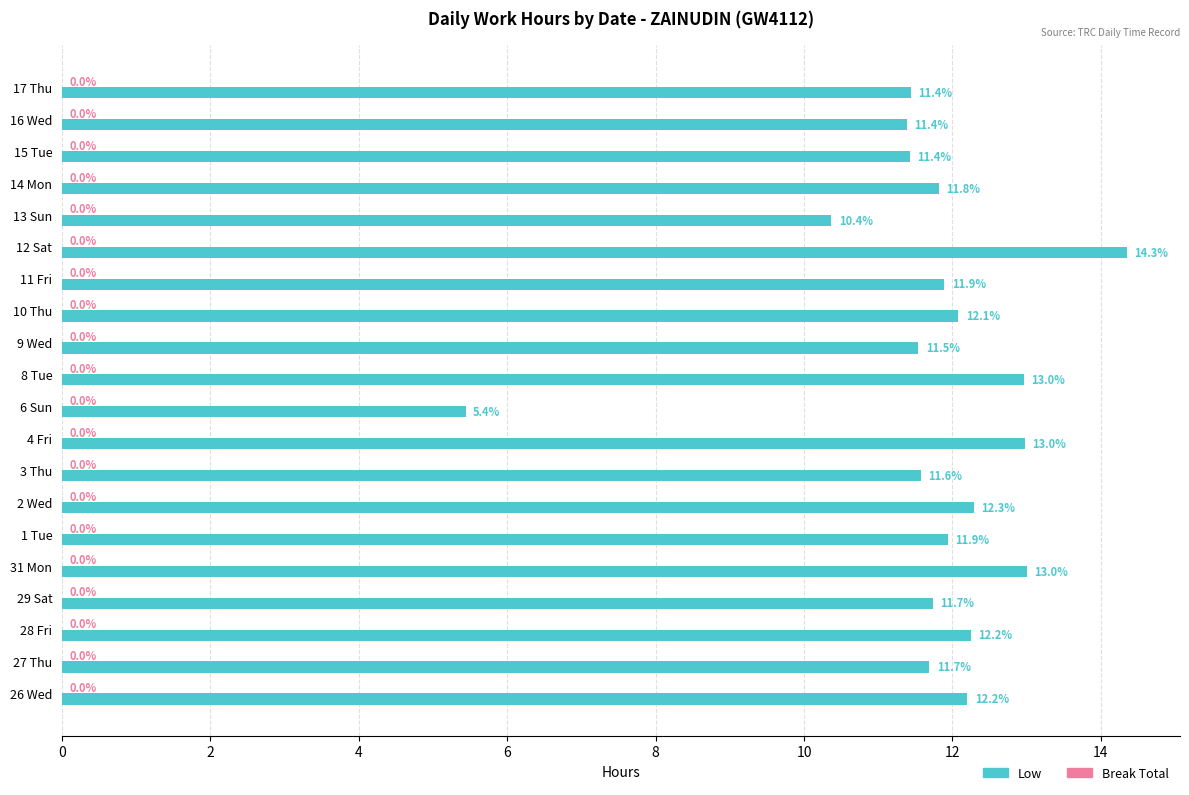

Approximately how many times larger is the value at 14 Mon compared to 16 Wed?

1.0